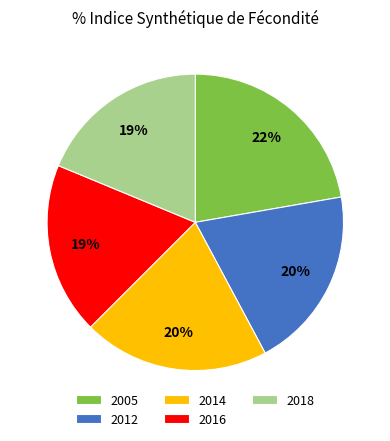

To the nearest percent, what is the difference between the 2012 and 2005 slice percentages?

2%